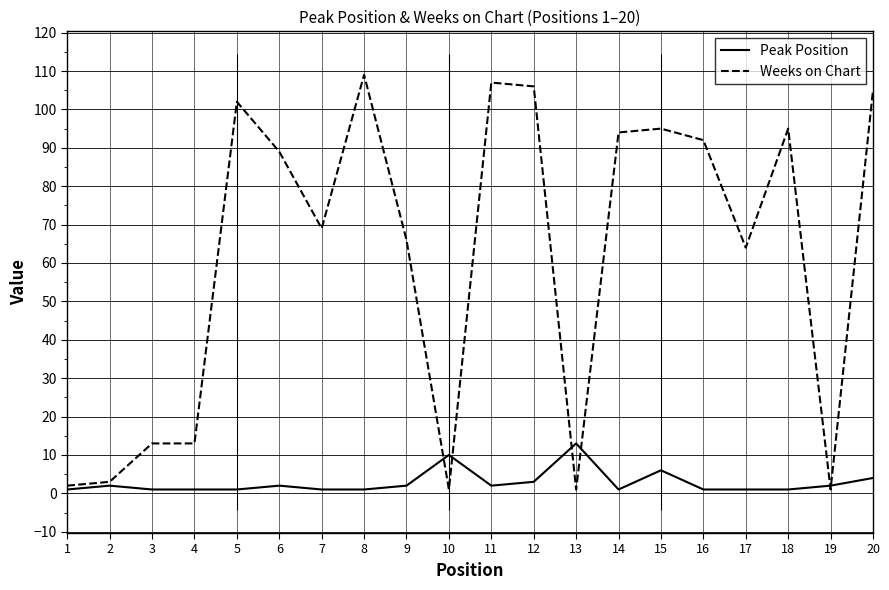

Reading left to right, list all the values displayed in this chart.

Peak Position: 1=1	2=2	3=1	4=1	5=1	6=2	7=1	8=1	9=2	10=10	11=2	12=3	13=13	14=1	15=6	16=1	17=1	18=1	19=2	20=4
Weeks on Chart: 1=2	2=3	3=13	4=13	5=102	6=89	7=69	8=109	9=66	10=1	11=107	12=106	13=1	14=94	15=95	16=92	17=64	18=95	19=1	20=105